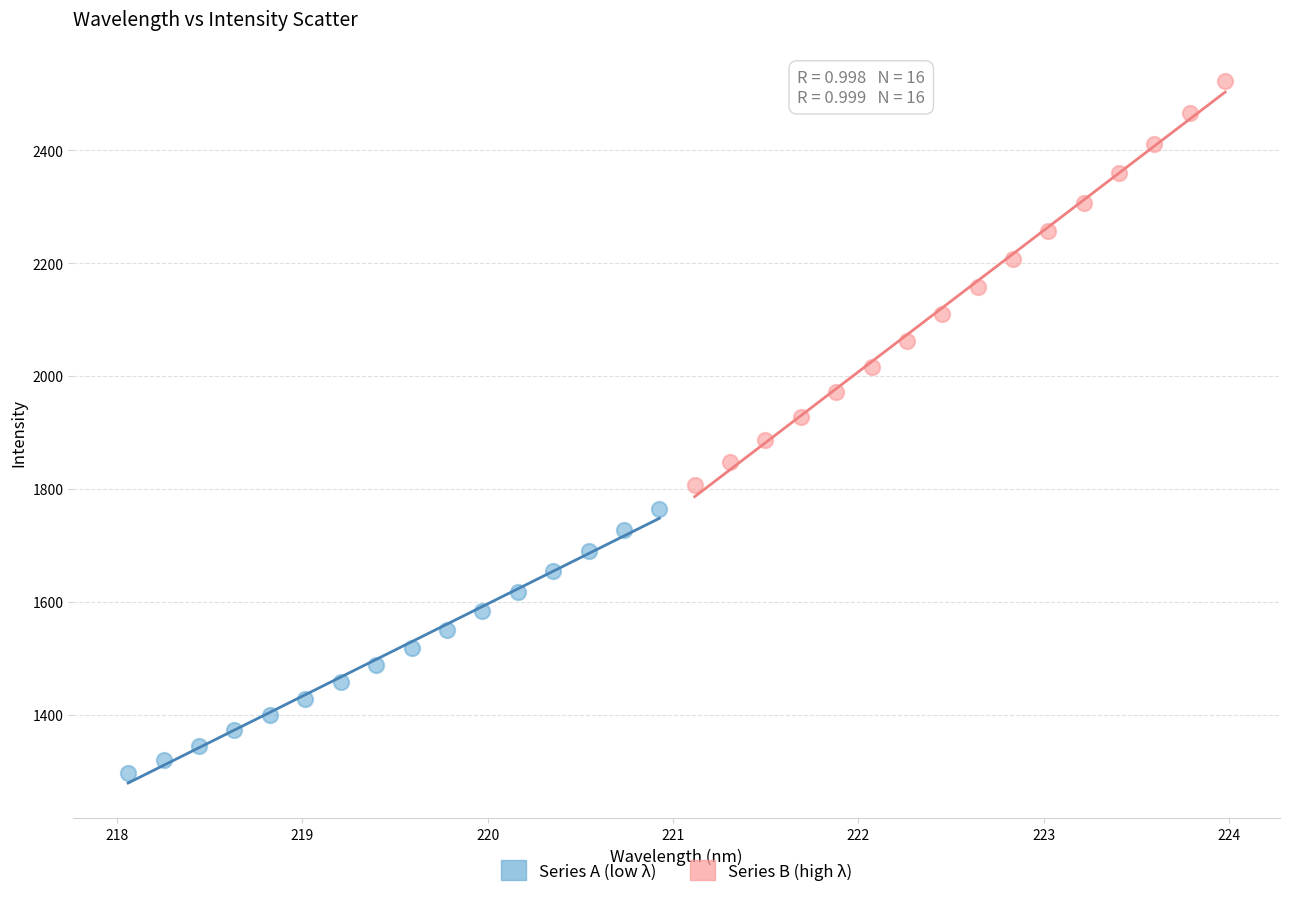

Which series reaches the minimum Y coordinate?

Series A (low λ)